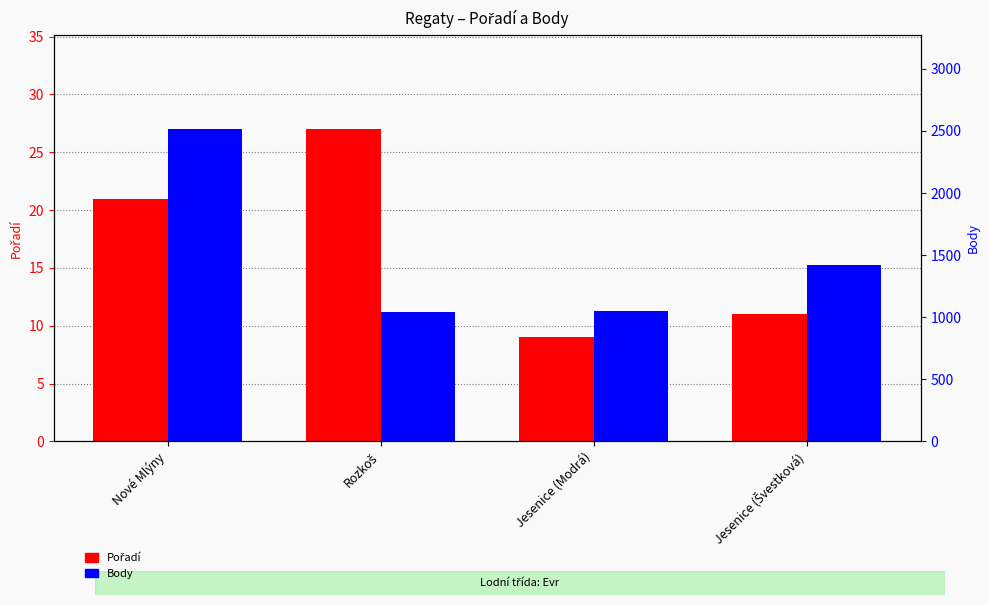

The Body series shows 1043 at Rozkoš. True or false?

True